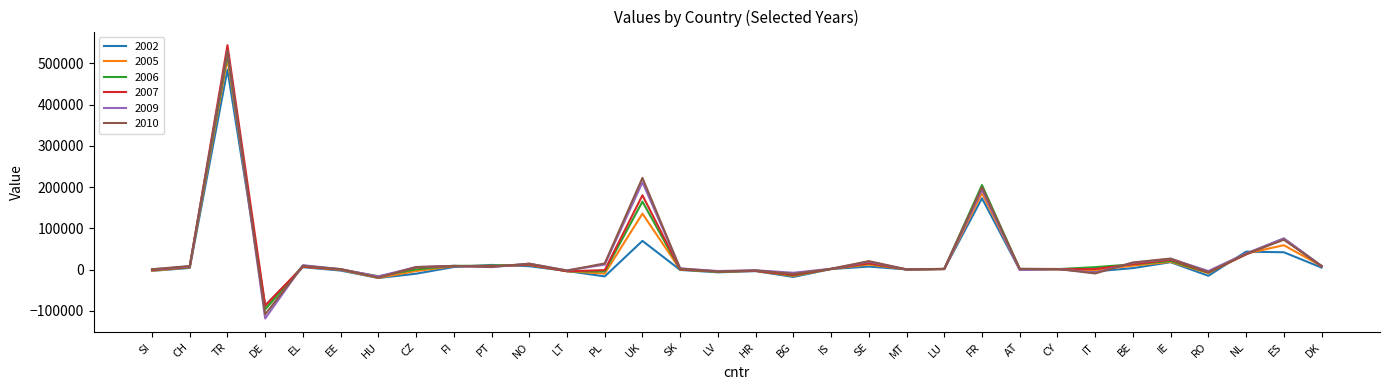

Is the value of 2005 at BG greater than the value of 2010 at SK?

No